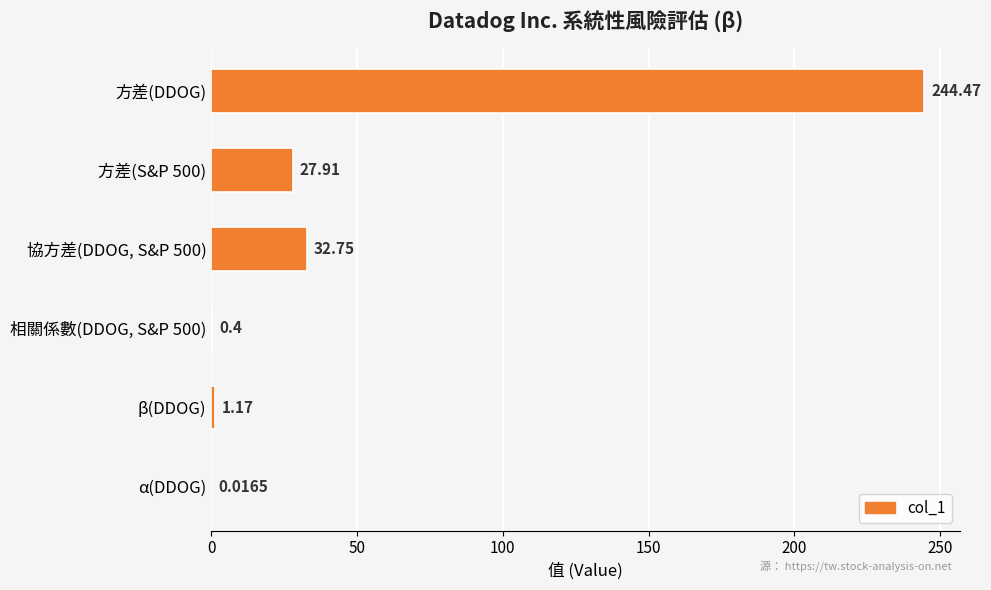

Between 協方差(DDOG, S&P 500) and 方差(S&P 500), which is larger?

協方差(DDOG, S&P 500)